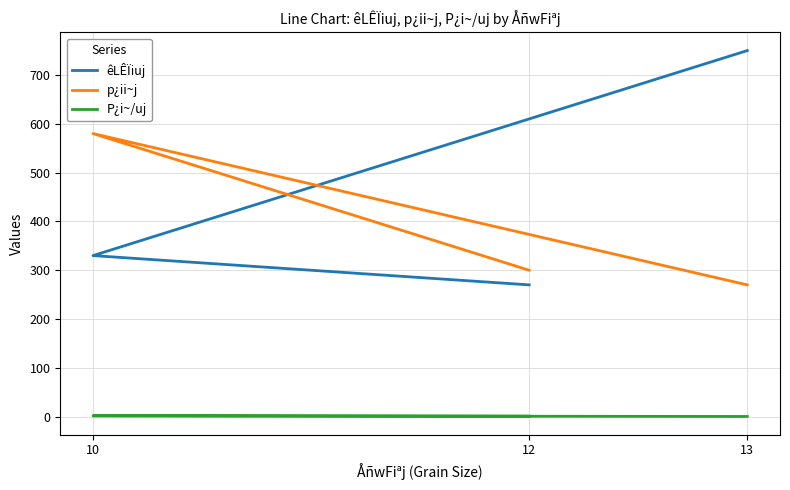

Between 12 and 13, which series saw the biggest shift?

êLÊÏiuj